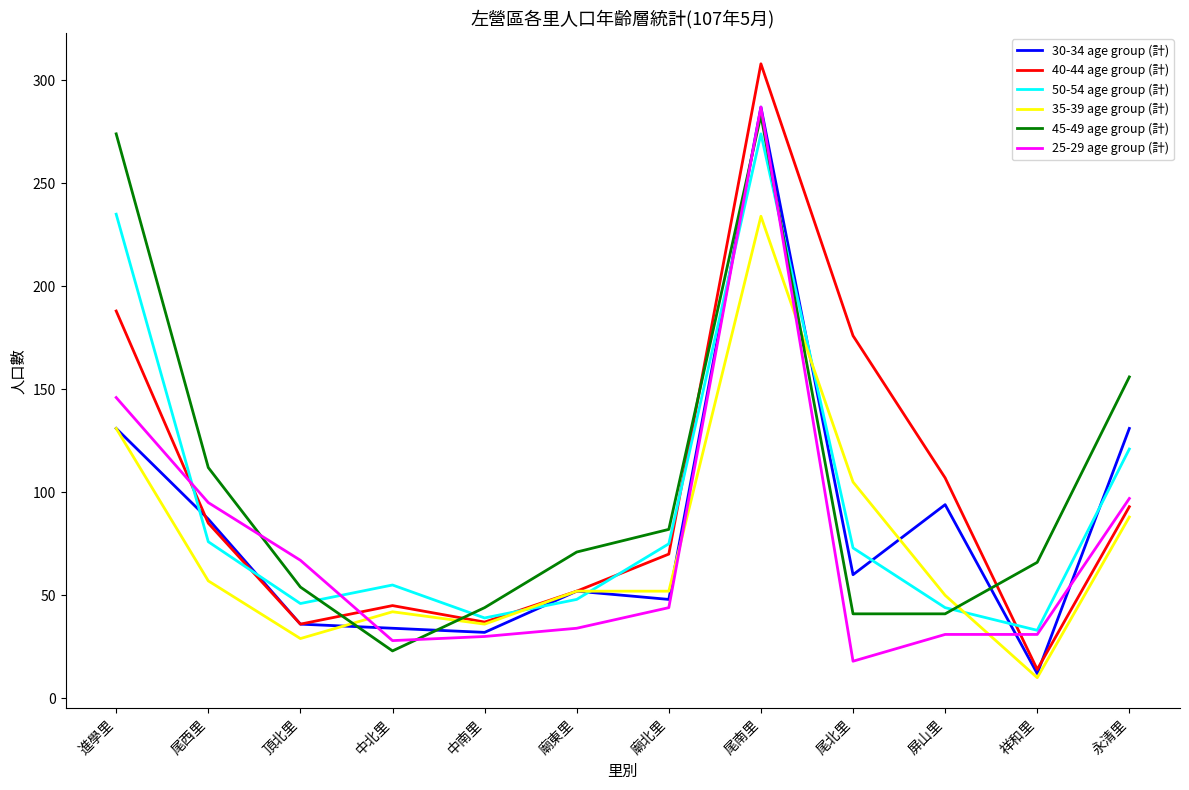

What is the total value across all series at 祥和里?

166